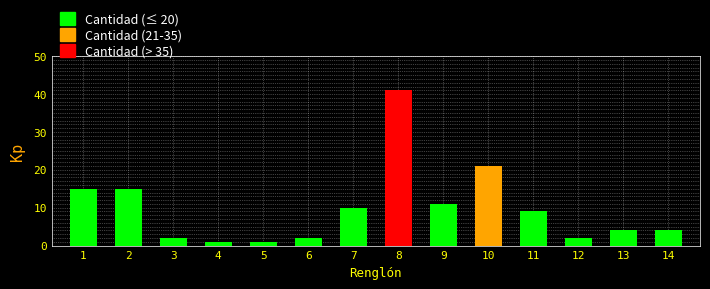

Reading right to left, transcribe all the data shown in this chart.

4	4	2	9	21	11	41	10	2	1	1	2	15	15